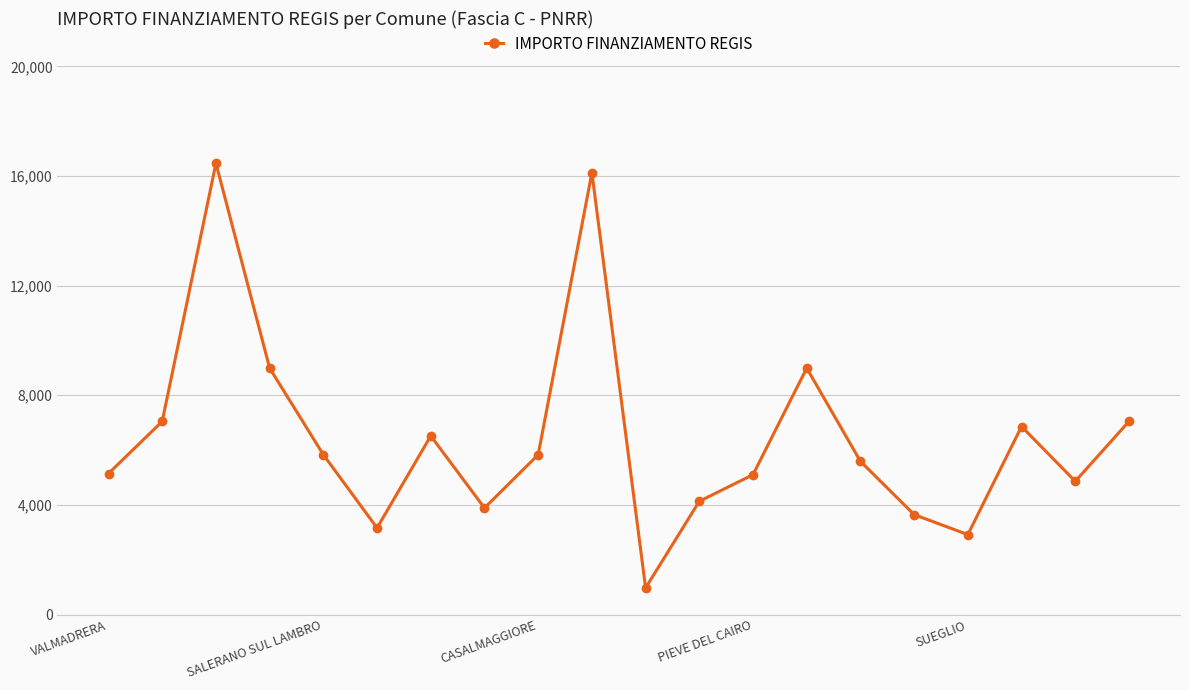

What is the value of the 14th point from the left?

8991